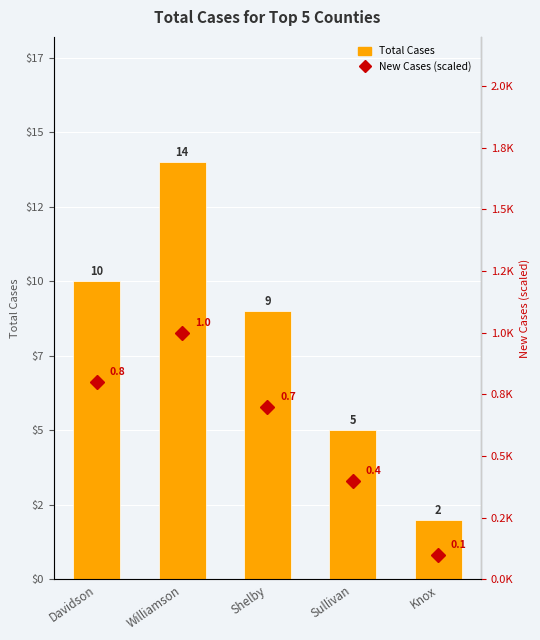

At which category does the chart reach its minimum across all series?

Knox